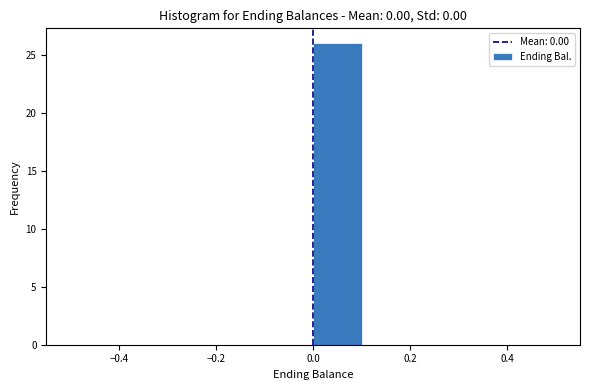

Reading left to right, list every bar in this chart as the range it spans on the x-axis followed by its height. The values are not printed on the chart, so give them approximately, as read against the axis.

-0.5 to -0.4: 0
-0.4 to -0.3: 0
-0.3 to -0.2: 0
-0.2 to -0.1: 0
-0.1 to 0.0: 0
0.0 to 0.1: 26
0.1 to 0.2: 0
0.2 to 0.3: 0
0.3 to 0.4: 0
0.4 to 0.5: 0